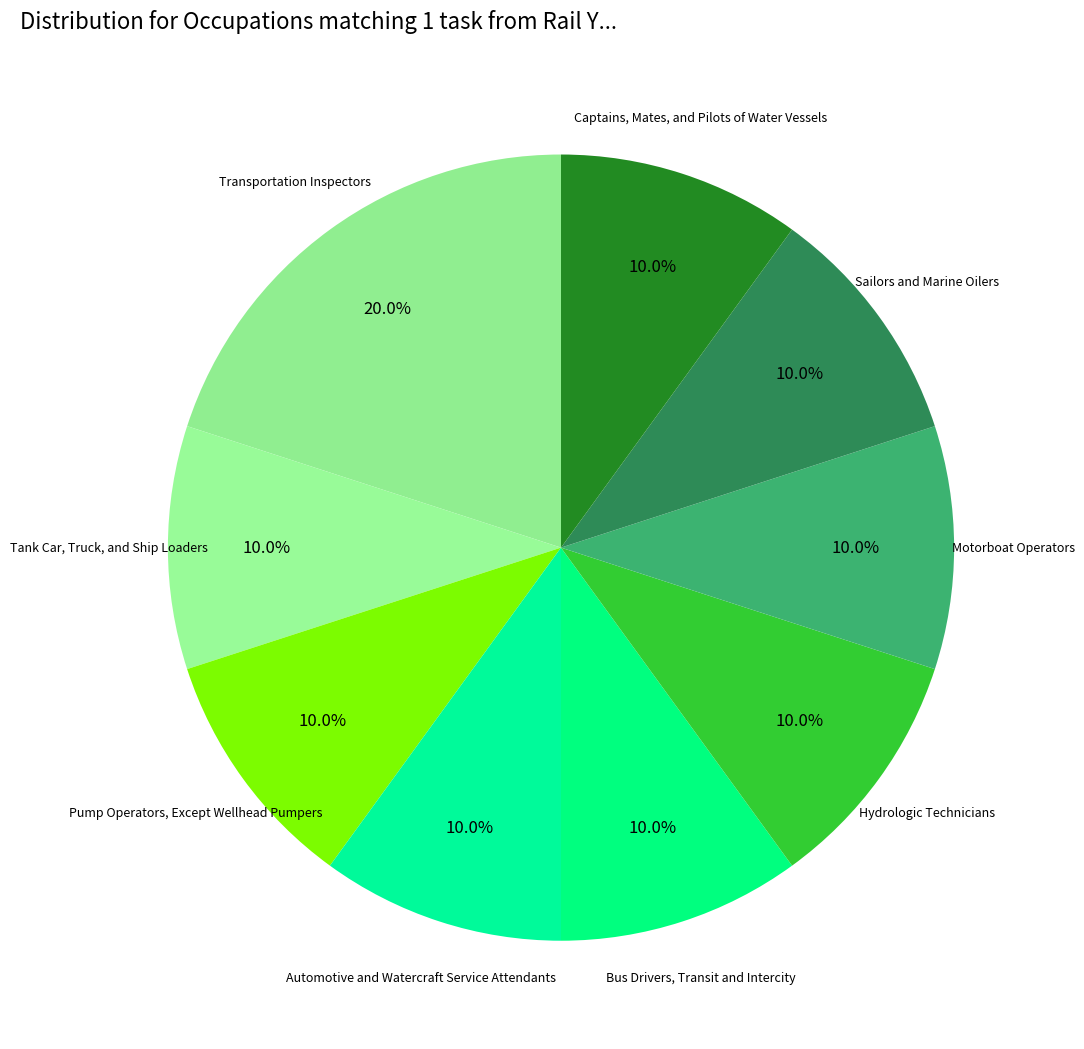

Is there any slice that represents more than half of the pie?

No